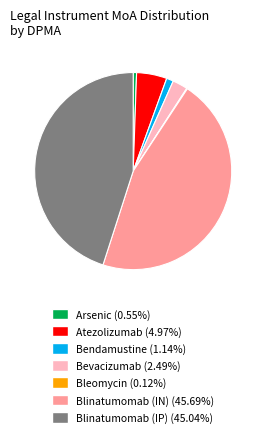

Does Bevacizumab account for over 50% of the chart?

No